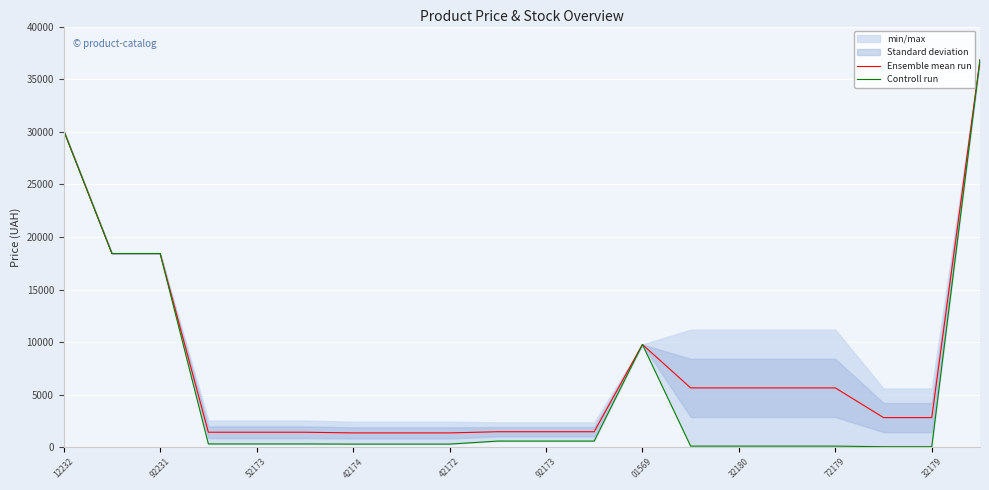

True or false: Ensemble mean run has a value of 1368.5 at 42172.

True